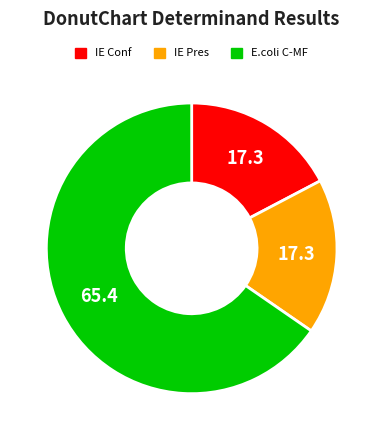

Is there any slice that represents more than half of the pie?

Yes